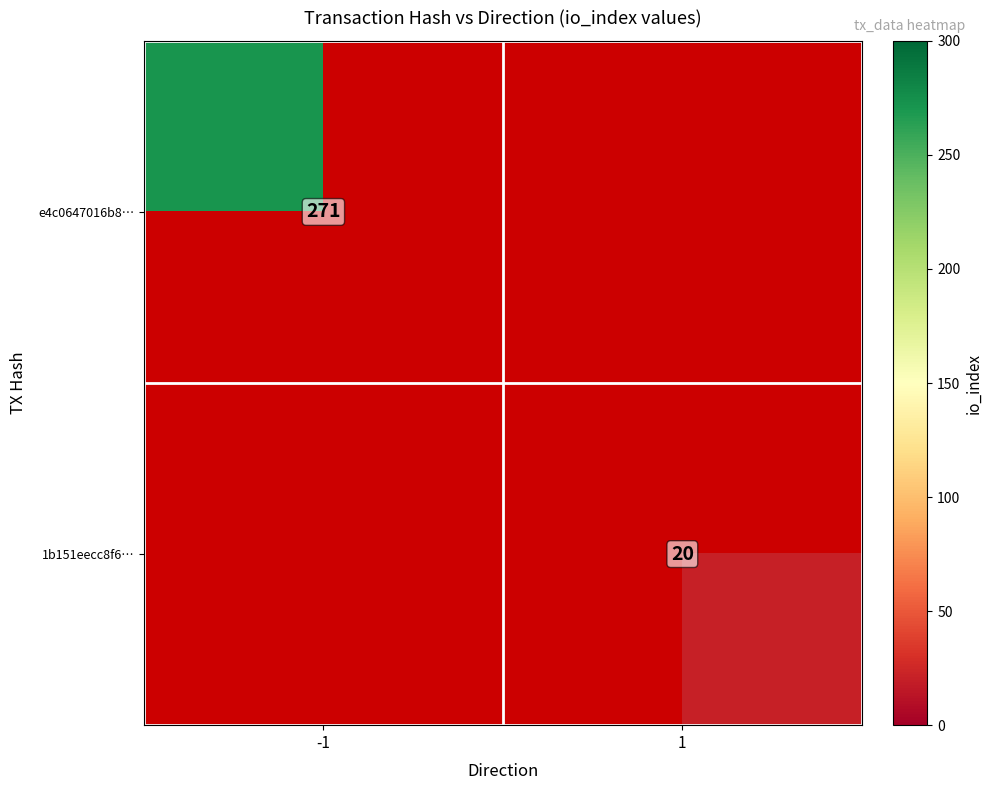

Which category has the highest value across all series?

-1